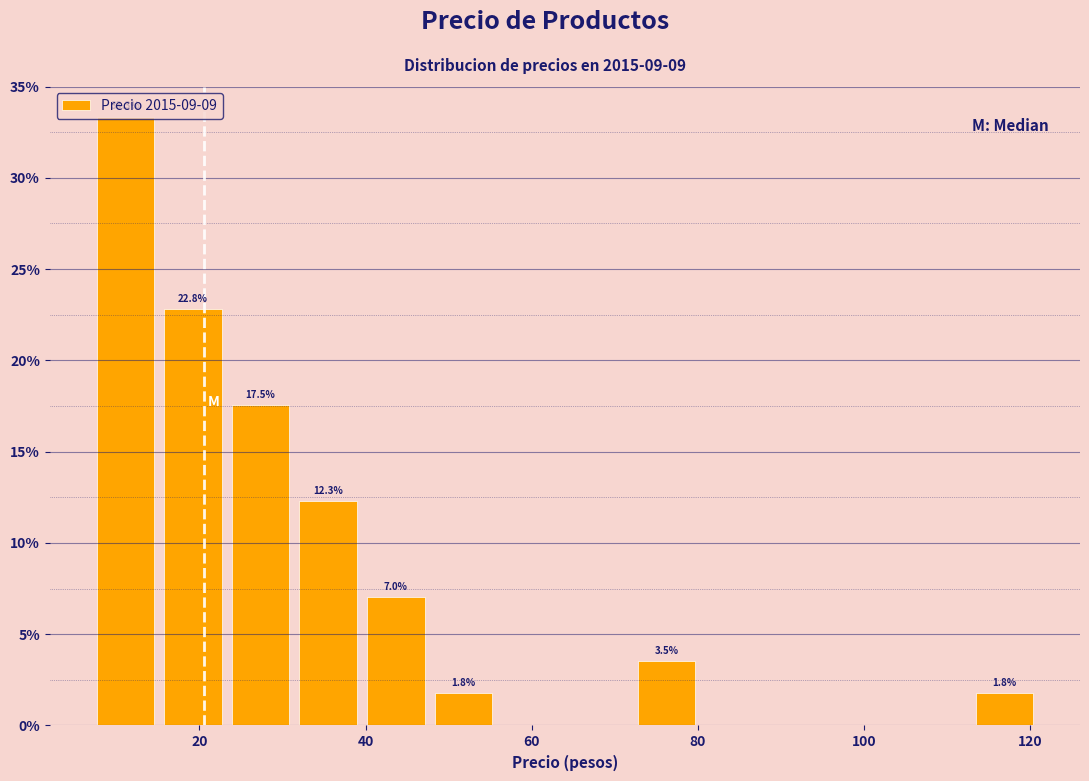

Which range on the x-axis has the tallest bar?

8 to 16